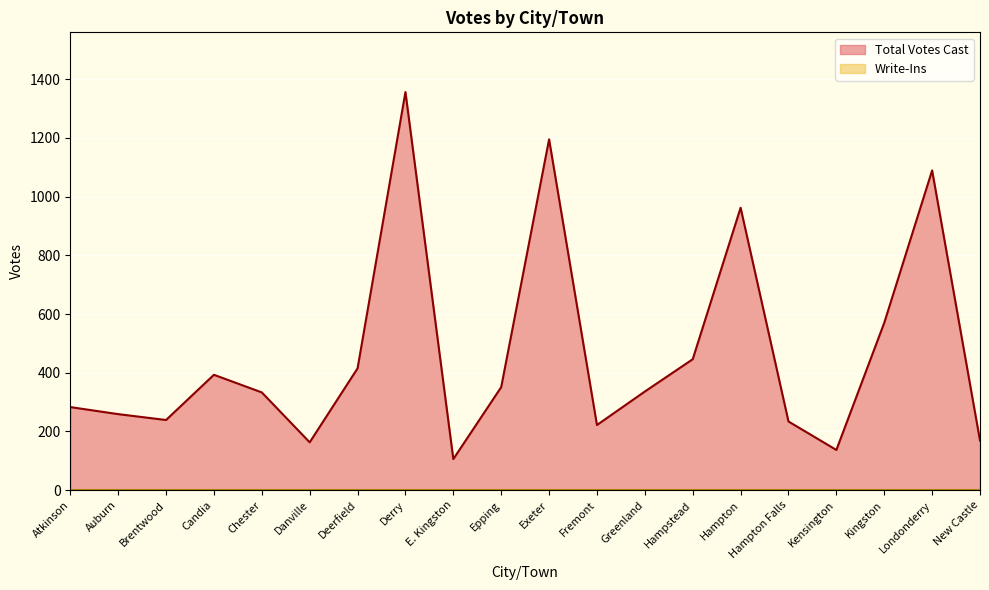

Reading left to right, what are all the values shown in this chart?

Atkinson=283	Auburn=259	Brentwood=239	Candia=393	Chester=333	Danville=163	Deerfield=415	Derry=1356	E. Kingston=106	Epping=351	Exeter=1195	Fremont=222	Greenland=336	Hampstead=446	Hampton=962	Hampton Falls=234	Kensington=137	Kingston=570	Londonderry=1089	New Castle=169